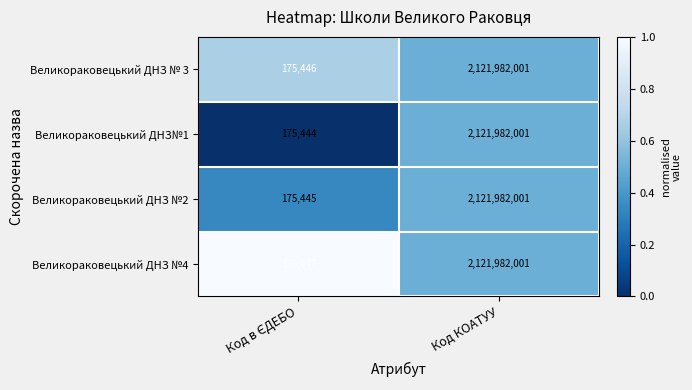

Read the Великораковецький ДНЗ №2 value at Код КОАТУУ, to the nearest 10.

2121982000